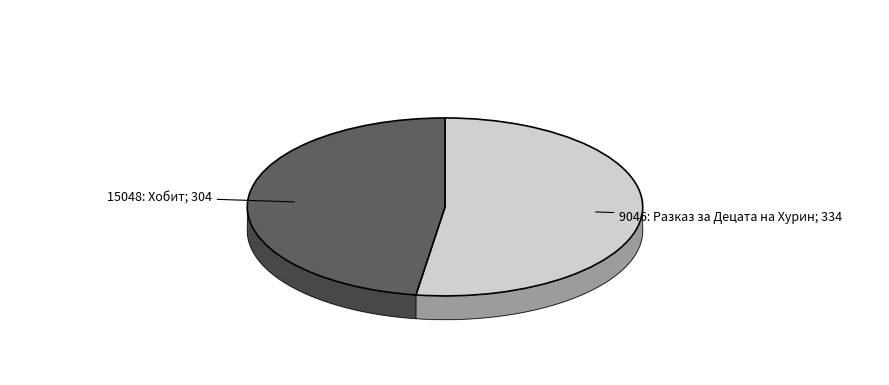

Is it true that 9046: Разказ за Децата на Хурин is 47% of the pie?

False